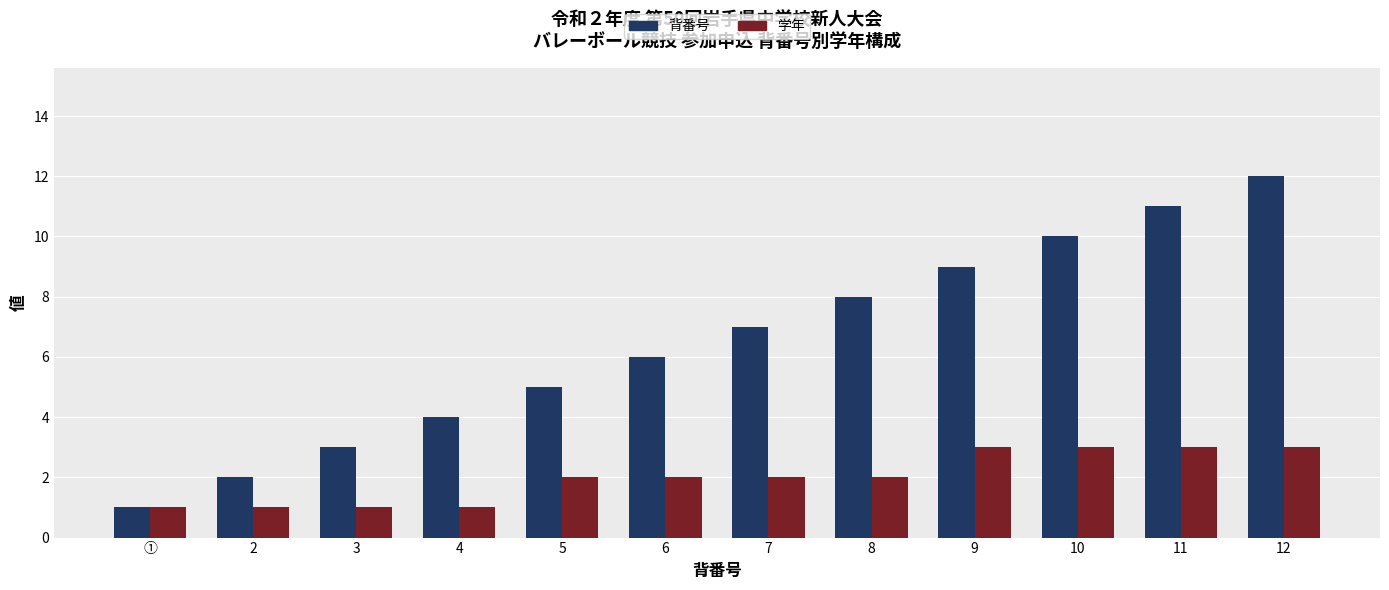

What is the smallest value displayed?

1